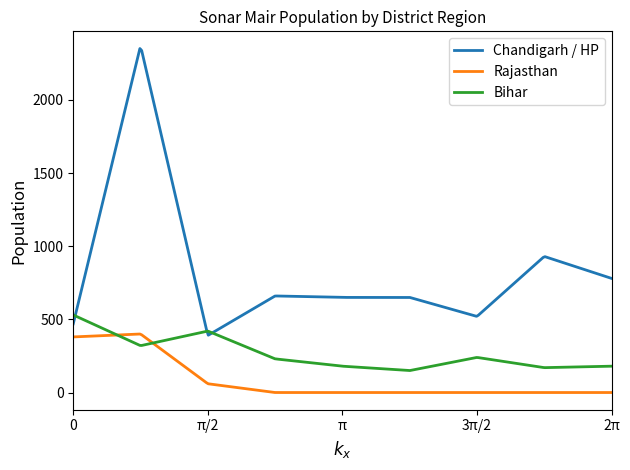

Which series has the largest range (max minus min)?

Chandigarh / HP